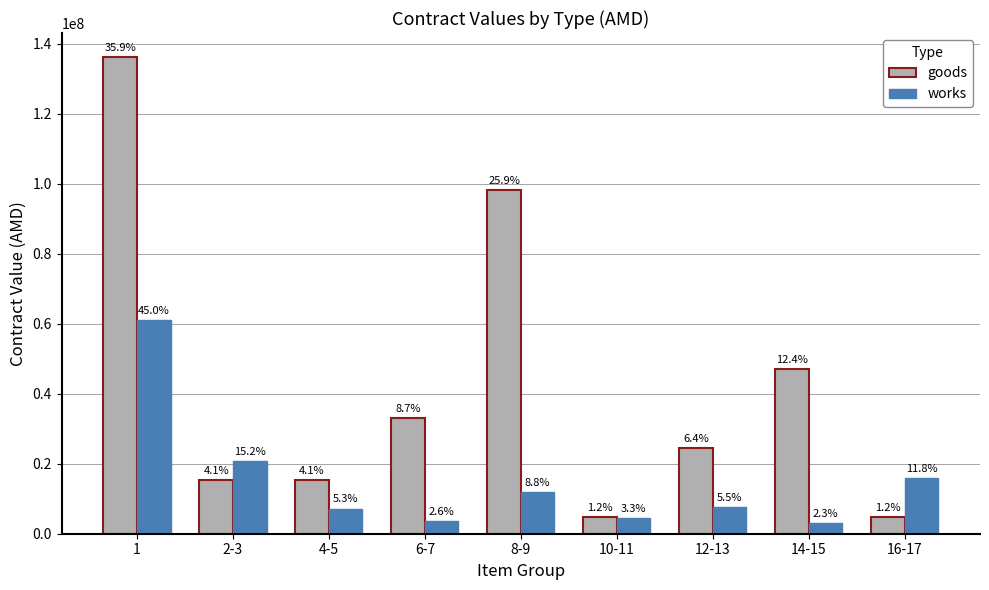

List the labels in order of goods value, largest first.

1, 8-9, 14-15, 6-7, 12-13, 2-3, 4-5, 10-11, 16-17